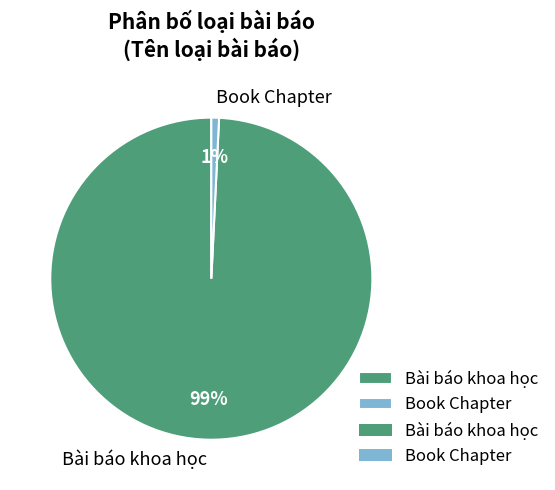

To the nearest percent, what portion does Bài báo khoa học represent?

99%